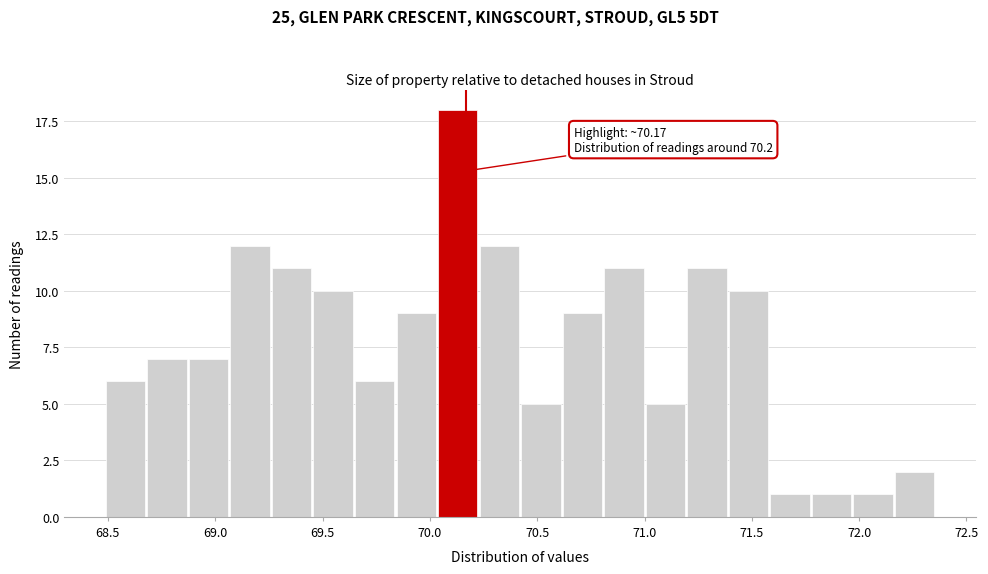

Around what value on the x-axis is the tallest bar? Give the approximate position of its centre, as read against the axis.

70.15